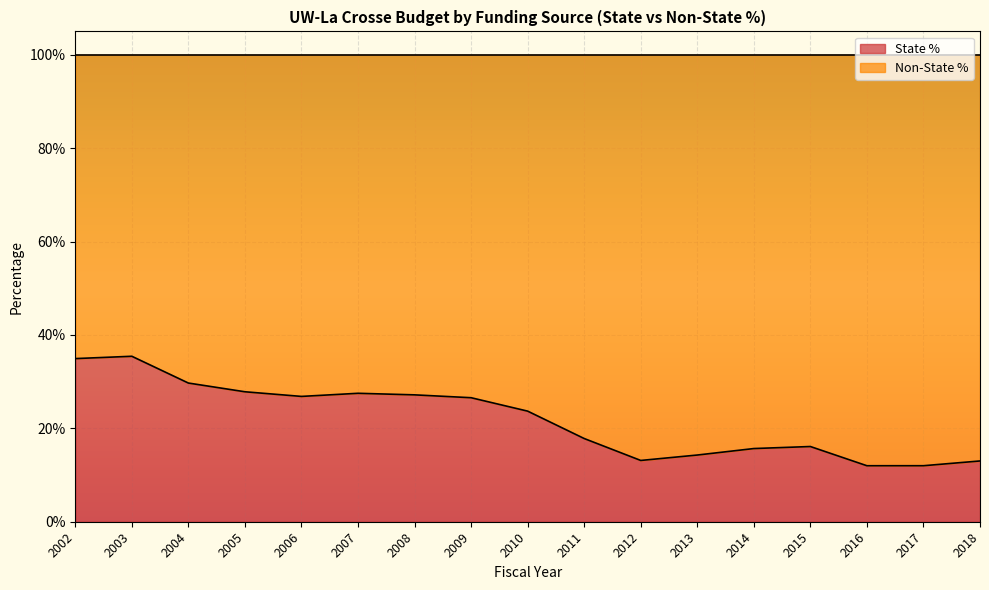

Between 2005 and 2003, which is larger?

2003